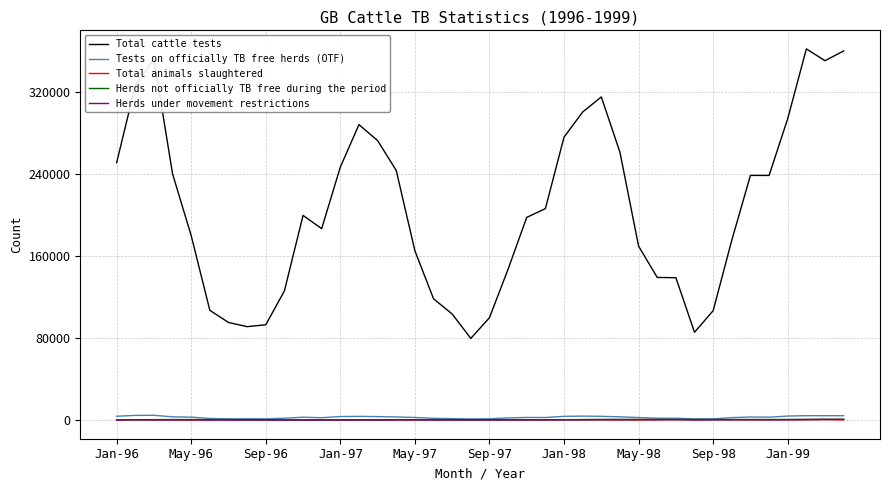

Which series has the largest range (max minus min)?

Total cattle tests